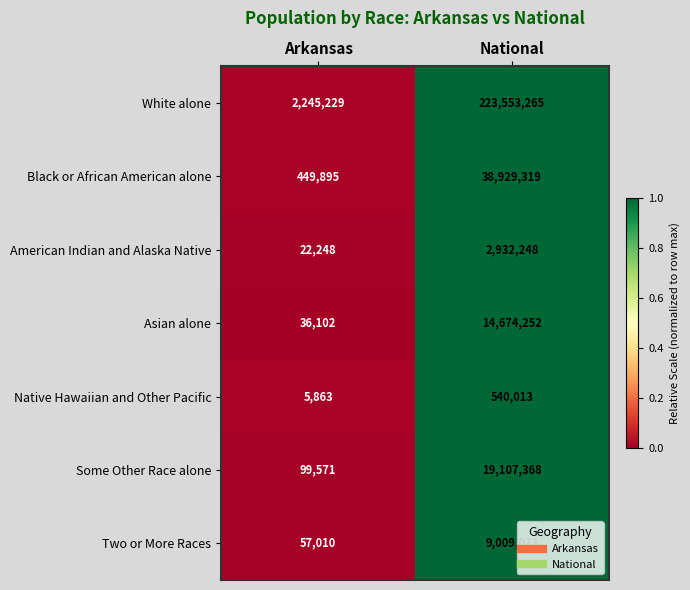

Which series has the largest total across all categories?

White alone